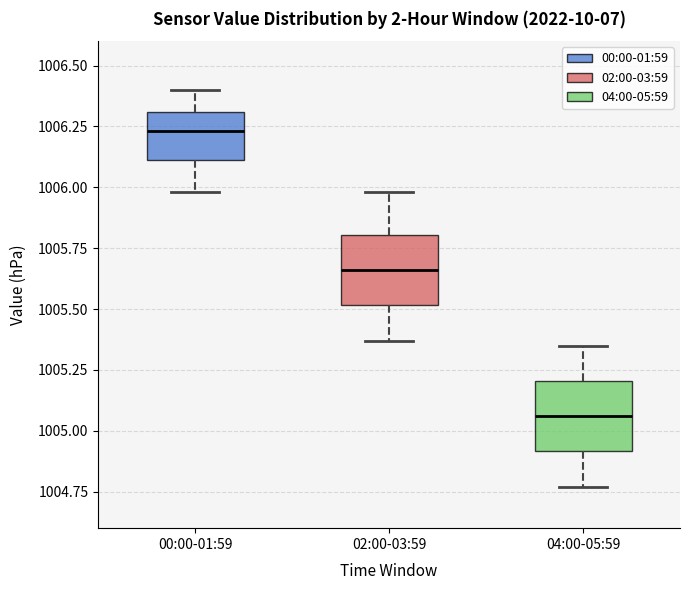

Reading left to right, read every box against the y-axis: the position of its median line, the range the box covers, and the ends of its whiskers. The values are not printed on the chart, so give them approximately, as read against the axis.

00:00-01:59: median 1006.25, box 1006.10 to 1006.30, whiskers 1006.00 to 1006.40
02:00-03:59: median 1005.65, box 1005.50 to 1005.80, whiskers 1005.35 to 1006.00
04:00-05:59: median 1005.05, box 1004.90 to 1005.20, whiskers 1004.75 to 1005.35